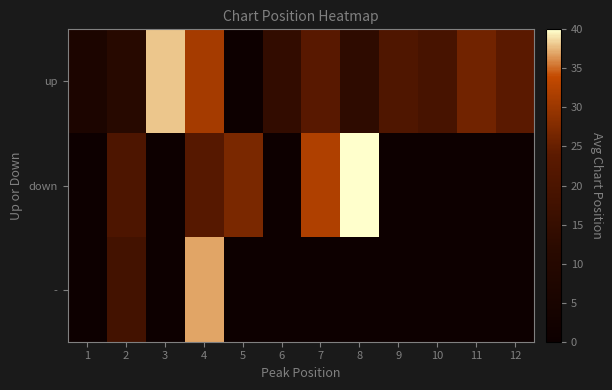

Which has a higher value, 6 or 9?

9